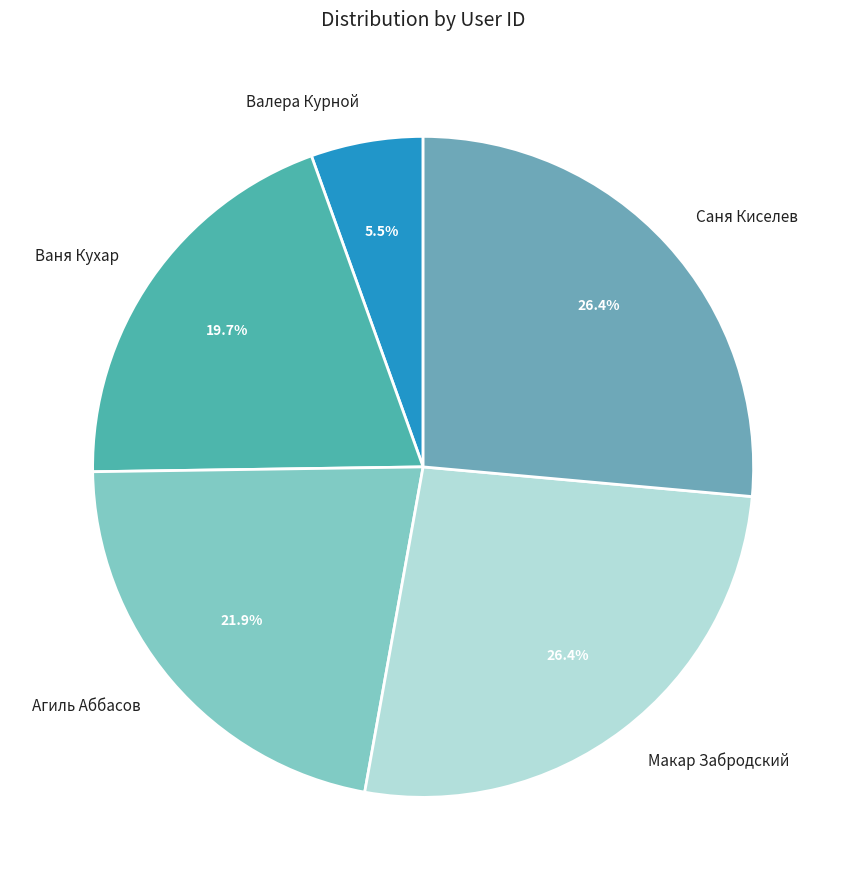

What is the smallest slice in the pie chart?

Валера Курной